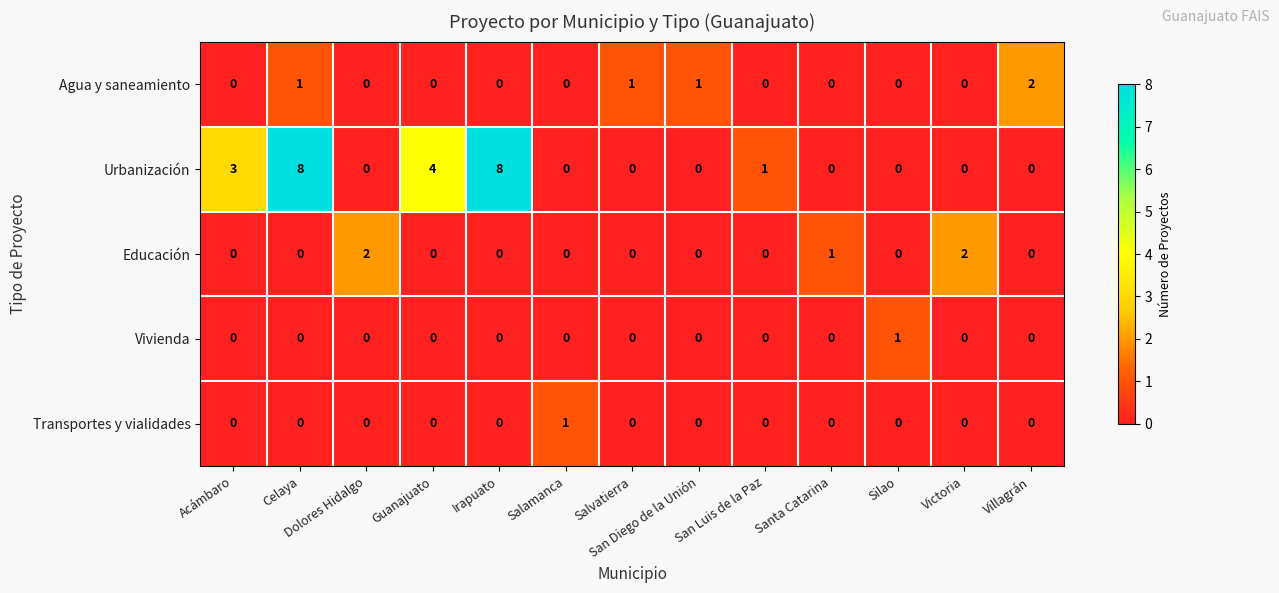

What is the sum of the Urbanización values at Irapuato and Salamanca?

8